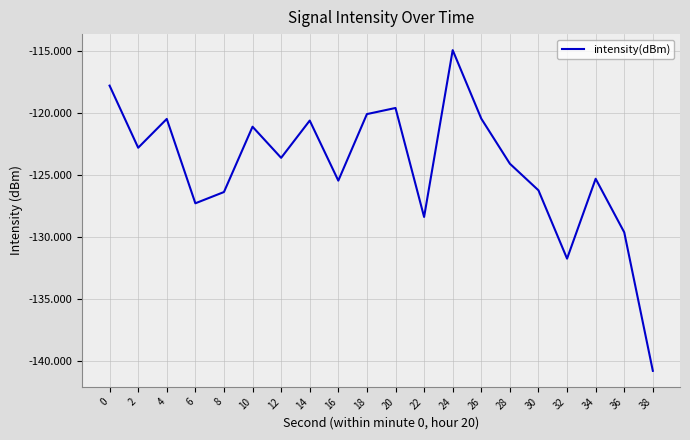

Does the chart have visible grid lines?

Yes